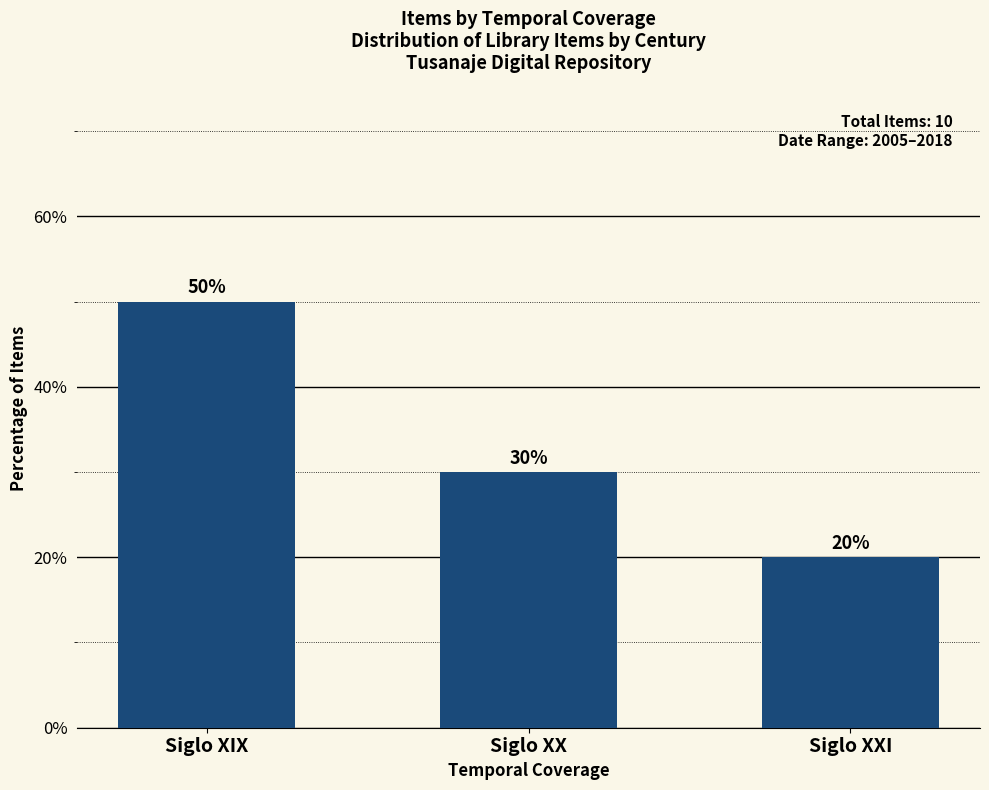

True or false: the data shows 50 at Siglo XIX.

True